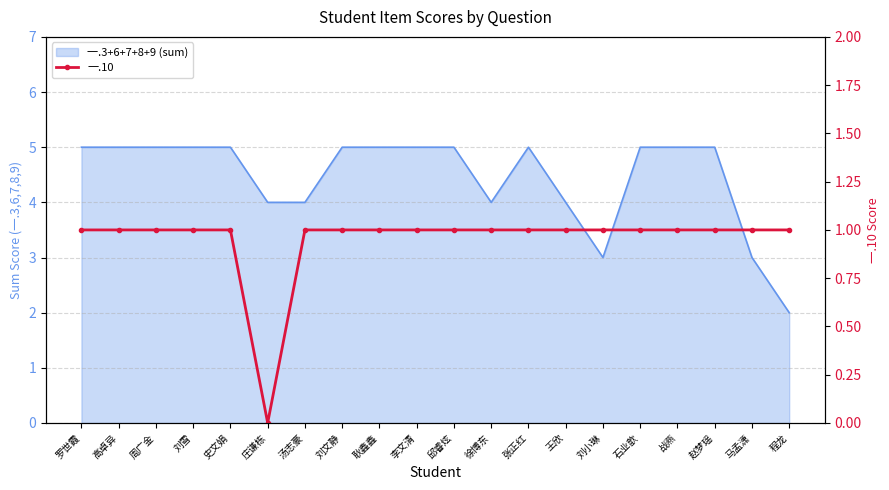

What is the label of the 1st point from the right?

程龙